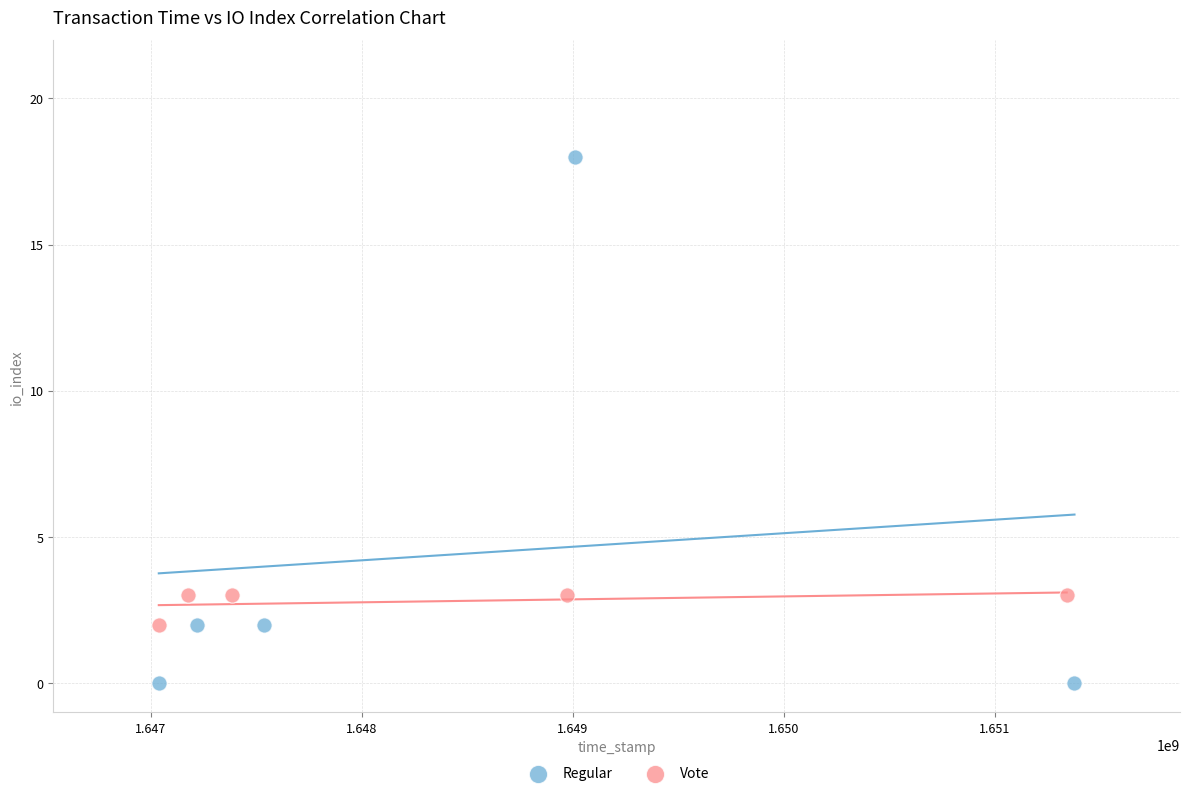

Which series has the widest spread of Y values?

Regular